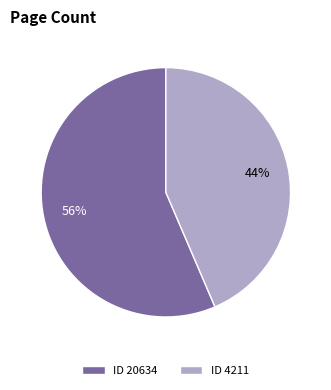

Which category has the biggest portion of the pie?

ID 20634